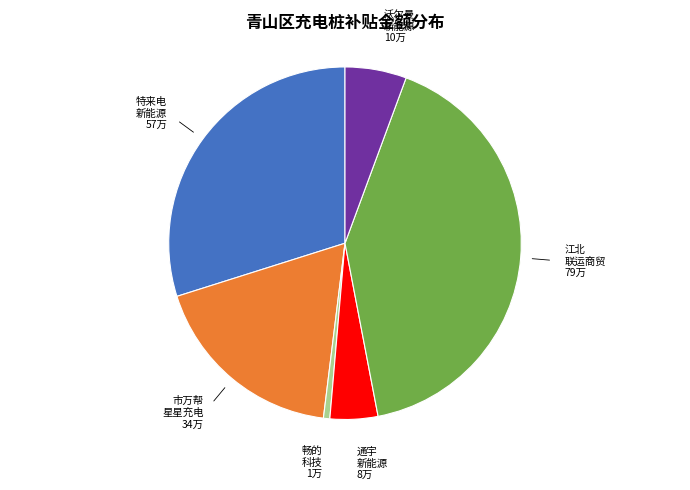

Does any single category account for the majority?

No